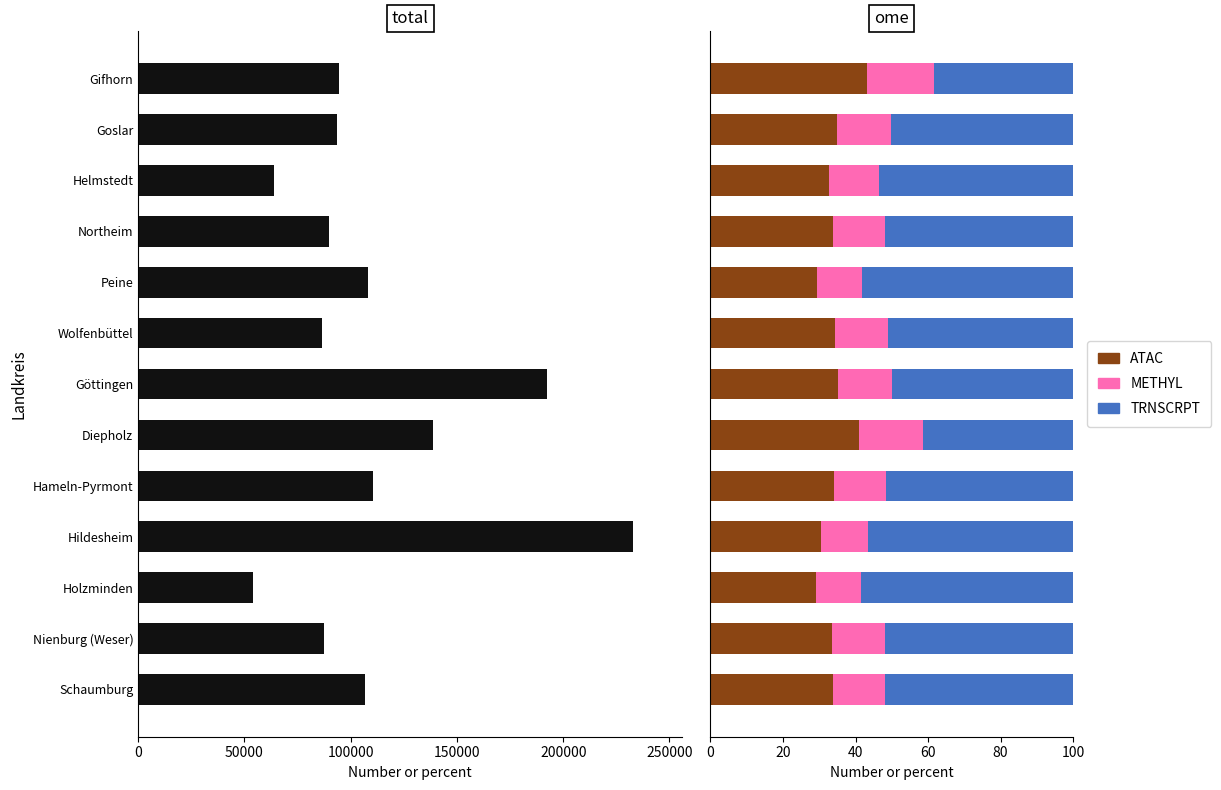

Which has a higher value, Peine or Göttingen?

Göttingen